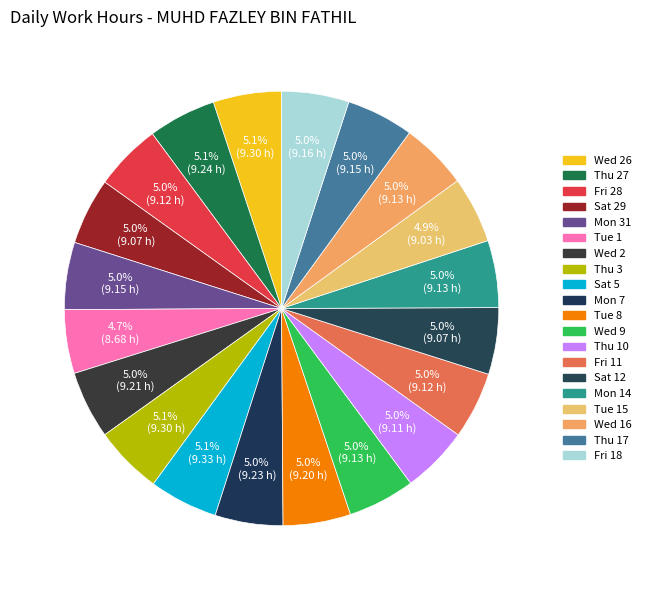

How many segments does this pie chart have?

20